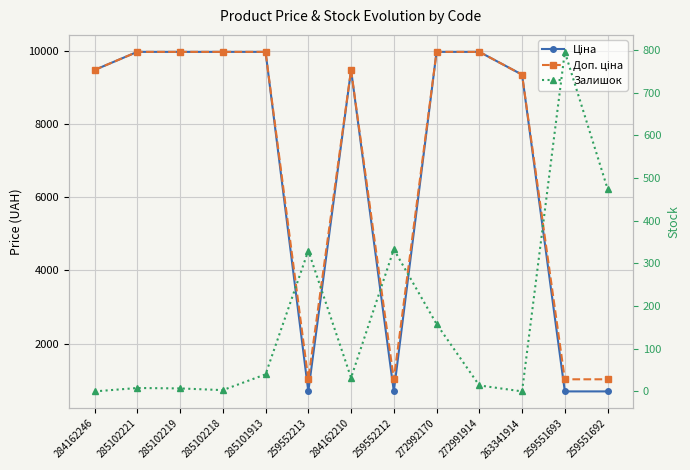

The Залишок series shows 3.0 at 285102218. True or false?

True